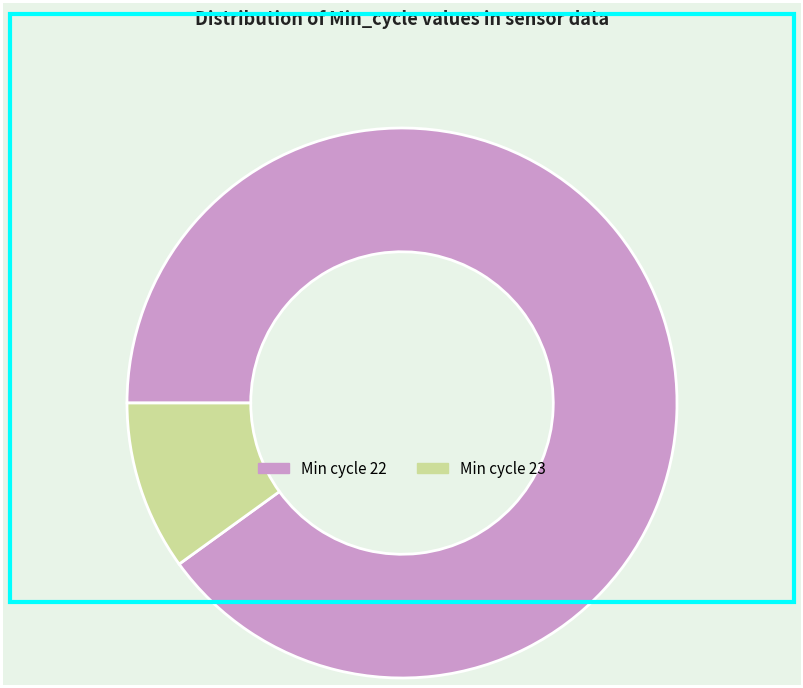

Between Min cycle 23 and Min cycle 22, which is larger?

Min cycle 22